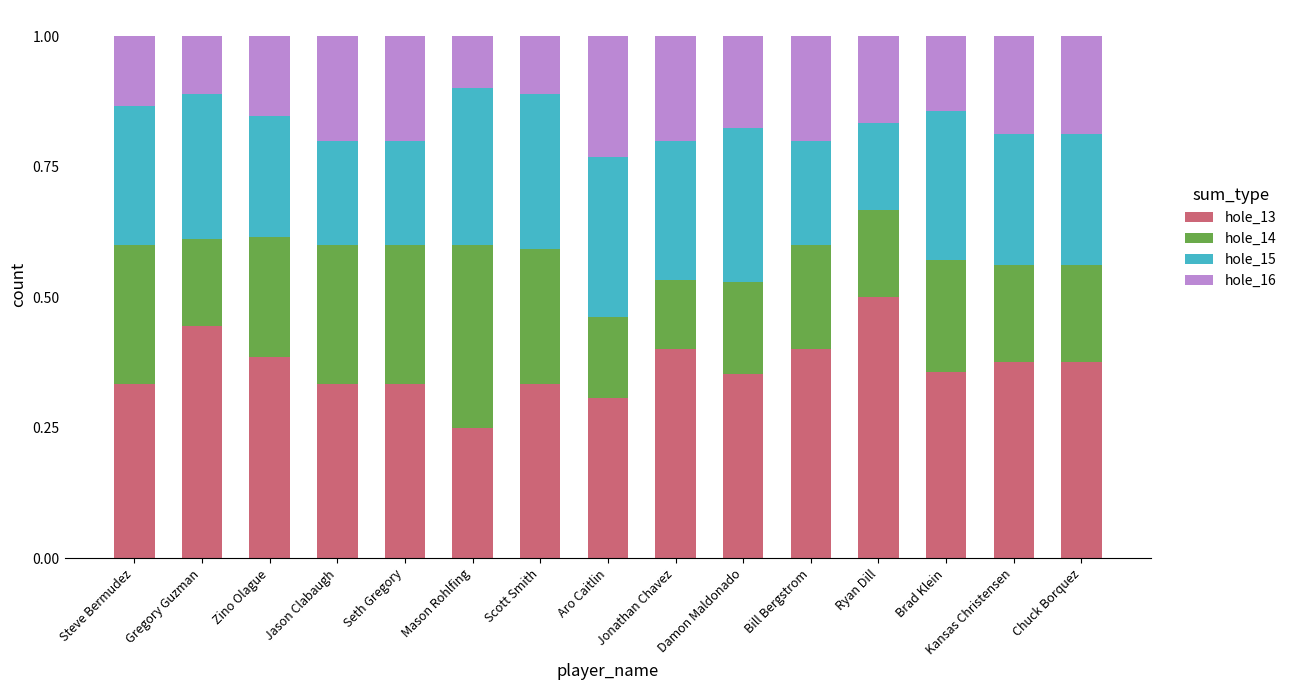

At which label does hole_13 reach its peak?

Ryan Dill